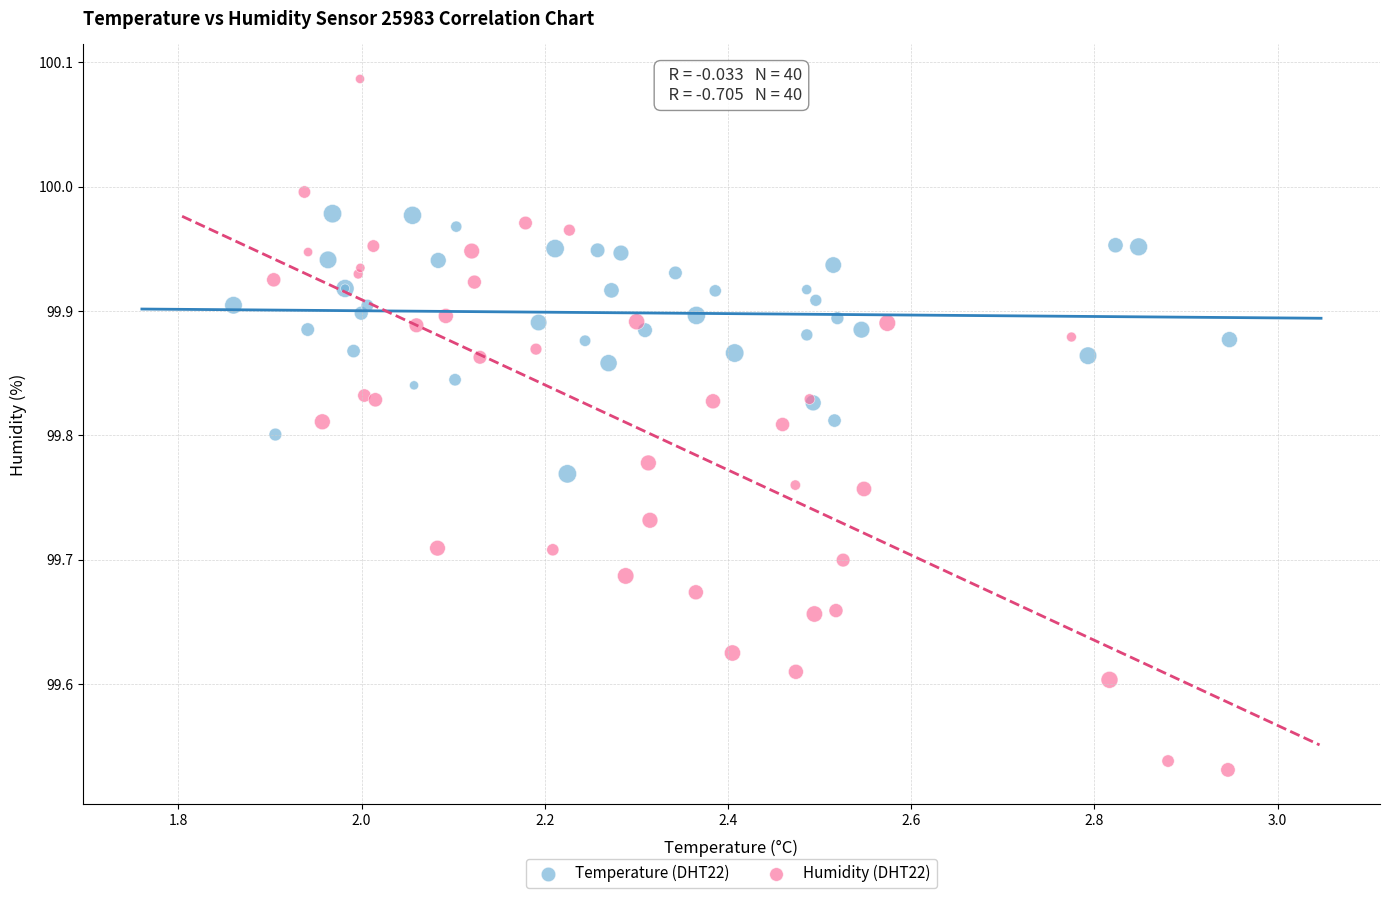

Which series has the largest Y range (max minus min)?

Humidity (DHT22)